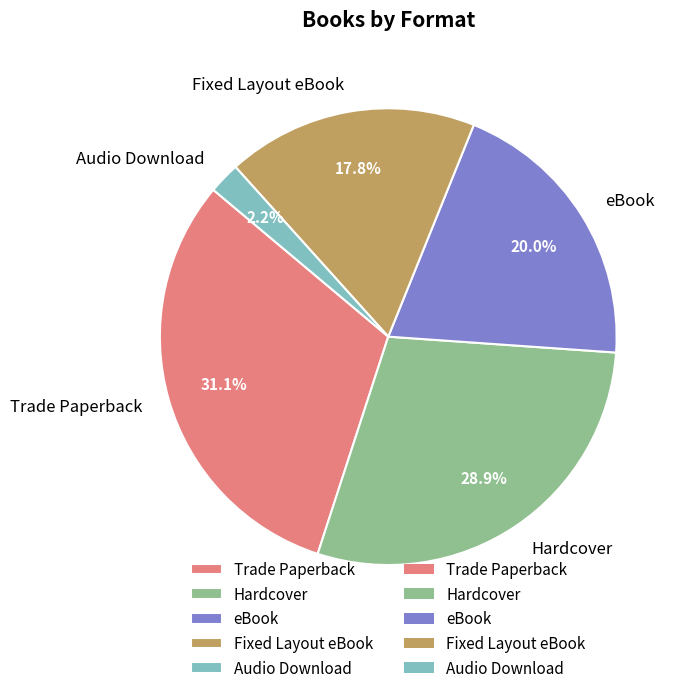

Is it true that Hardcover is 29% of the pie?

True